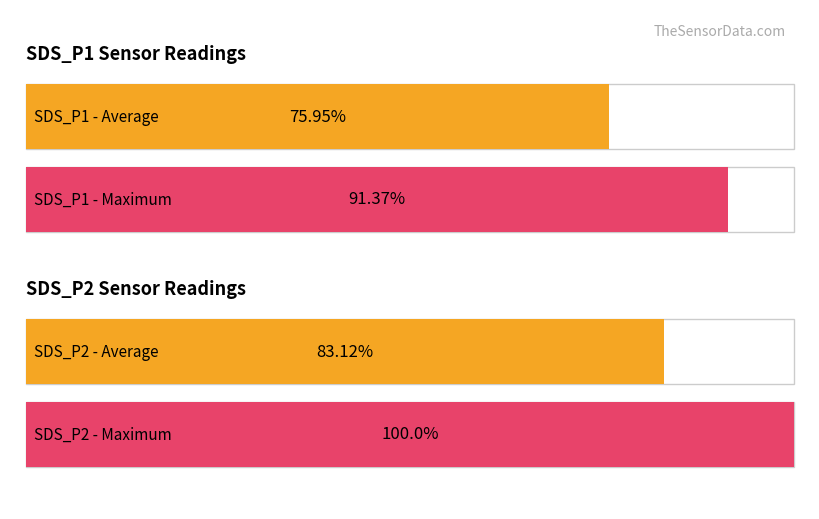

True or false: Average utilization has a value of 10.3 at SDS_P1.

False